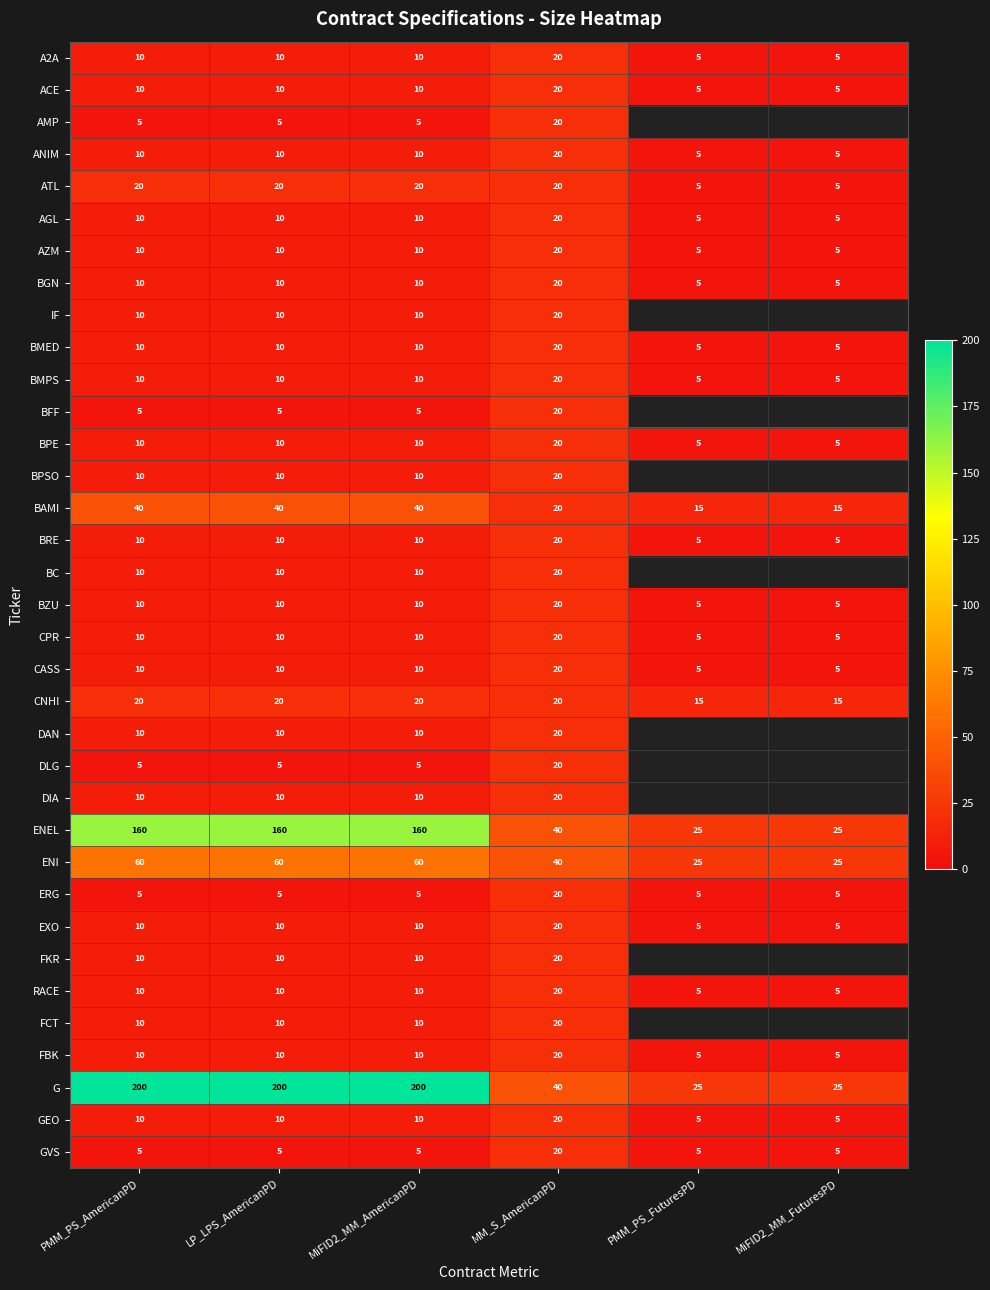

What is the total value across all series at LP_LPS_AmericanPD?

765